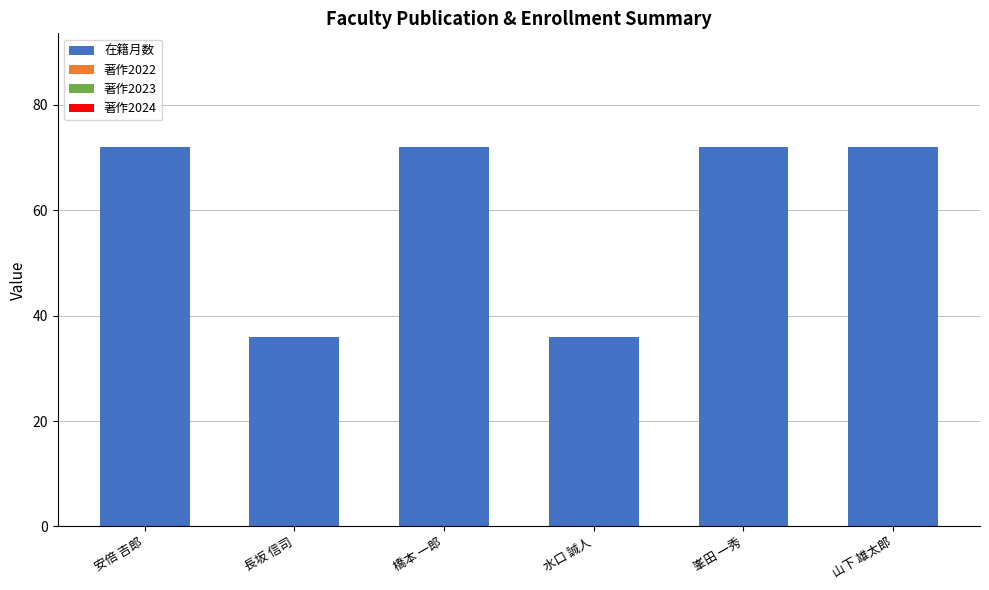

Does the chart contain any negative values?

No